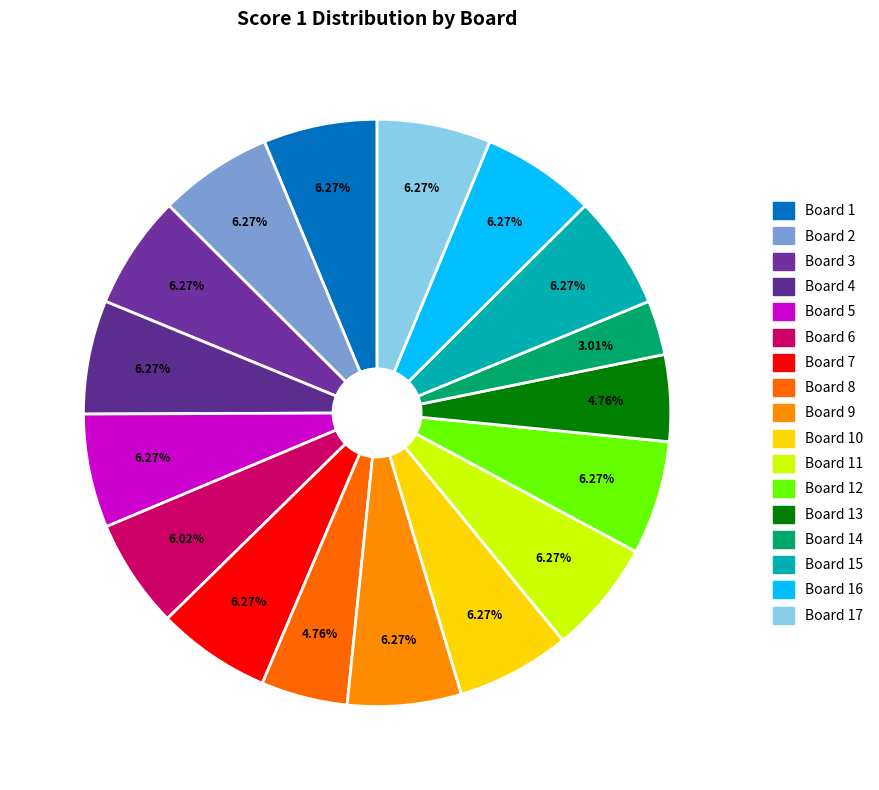

How many slices are in this pie chart?

17